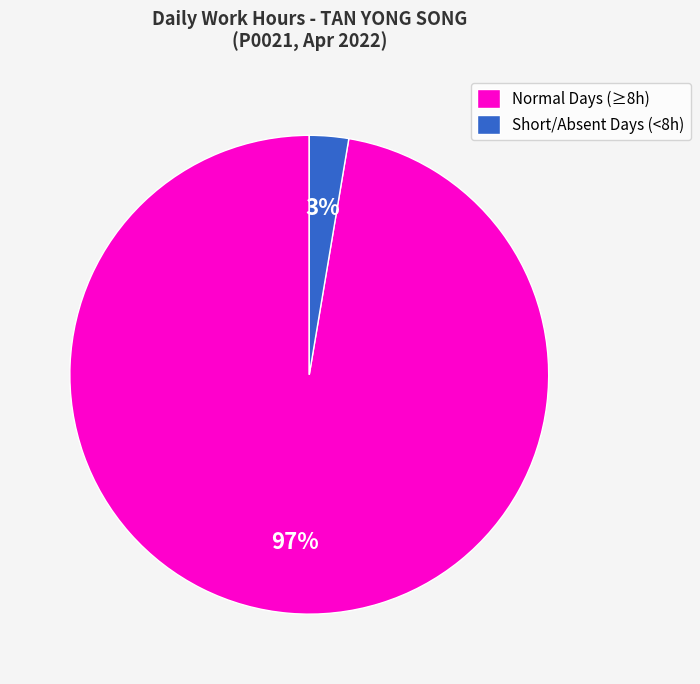

Do Normal Days (≥8h) and Short/Absent Days (<8h) together represent more than half of the pie?

Yes